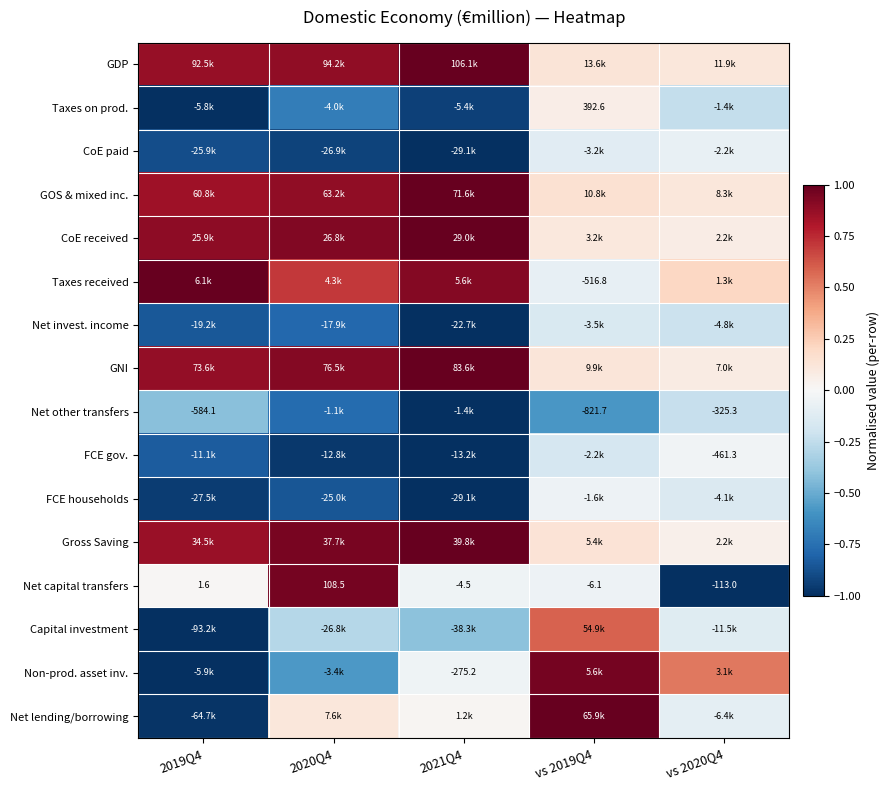

Is the value of Taxes on prod. at vs 2019Q4 greater than the value of Net capital transfers at vs 2019Q4?

Yes